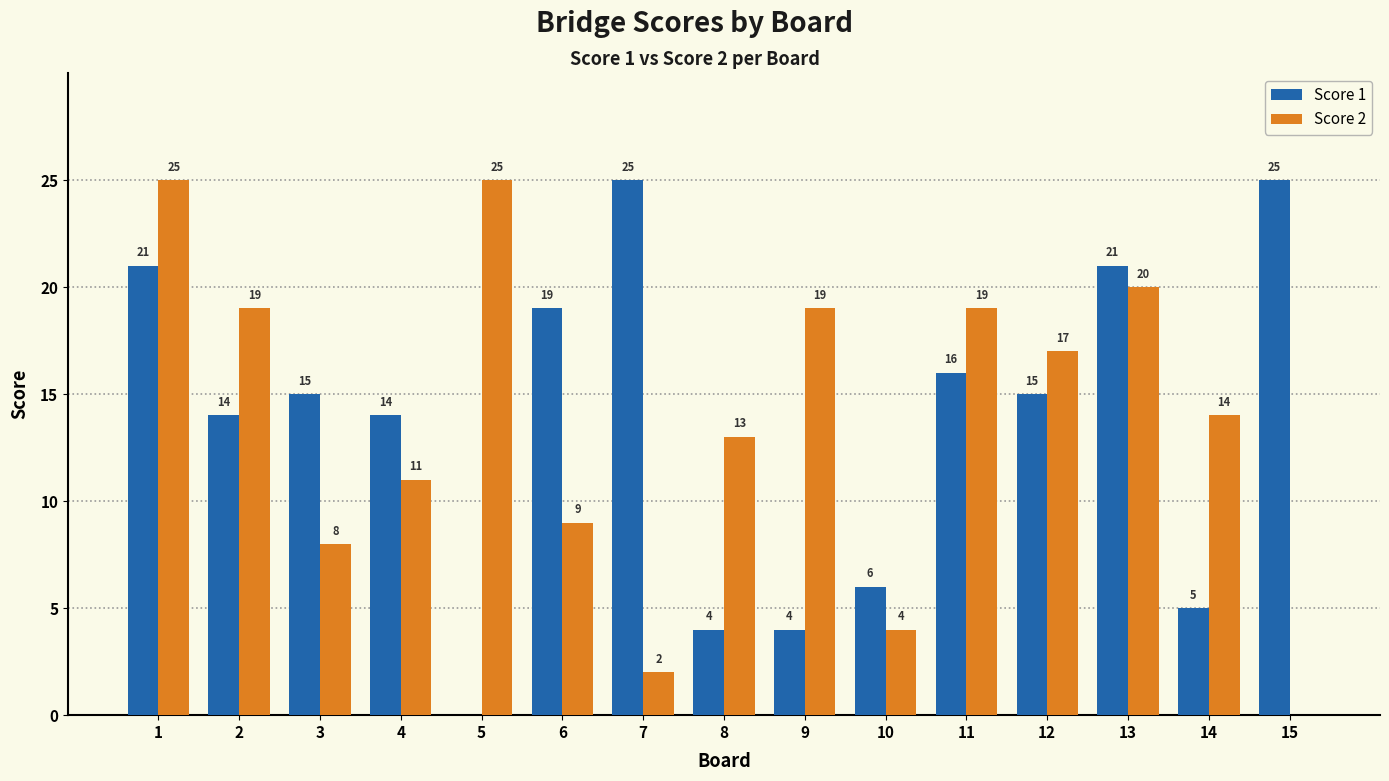

Read the Score 1 value at 13, to the nearest 5.

20